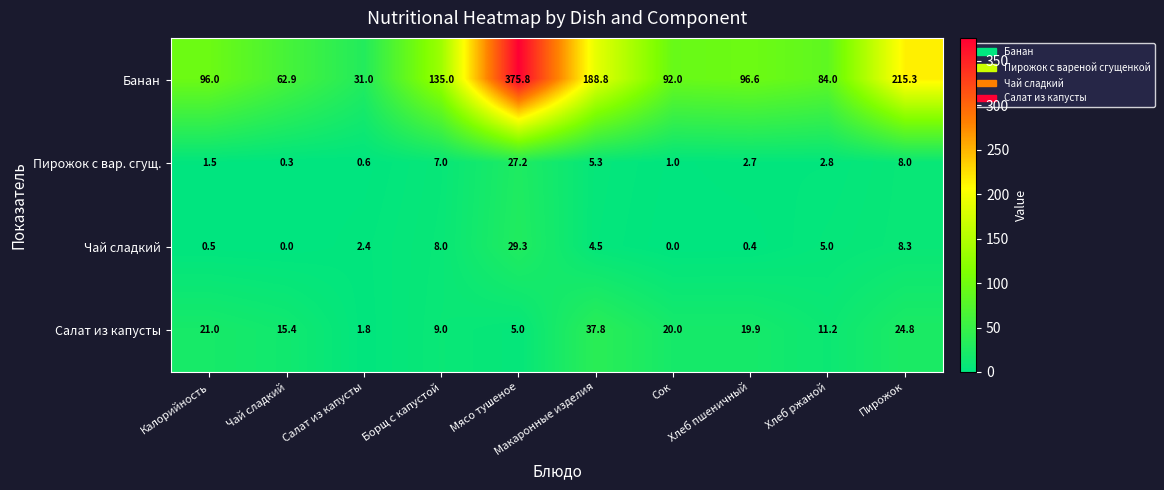

Rank the series at Пирожок from highest to lowest value.

Банан, Салат из капусты, Чай сладкий, Пирожок с вар. сгущ.